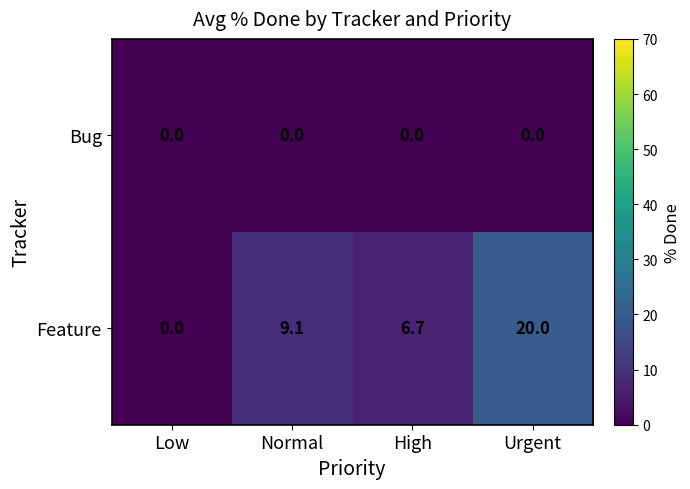

How many data points does each series have?

4